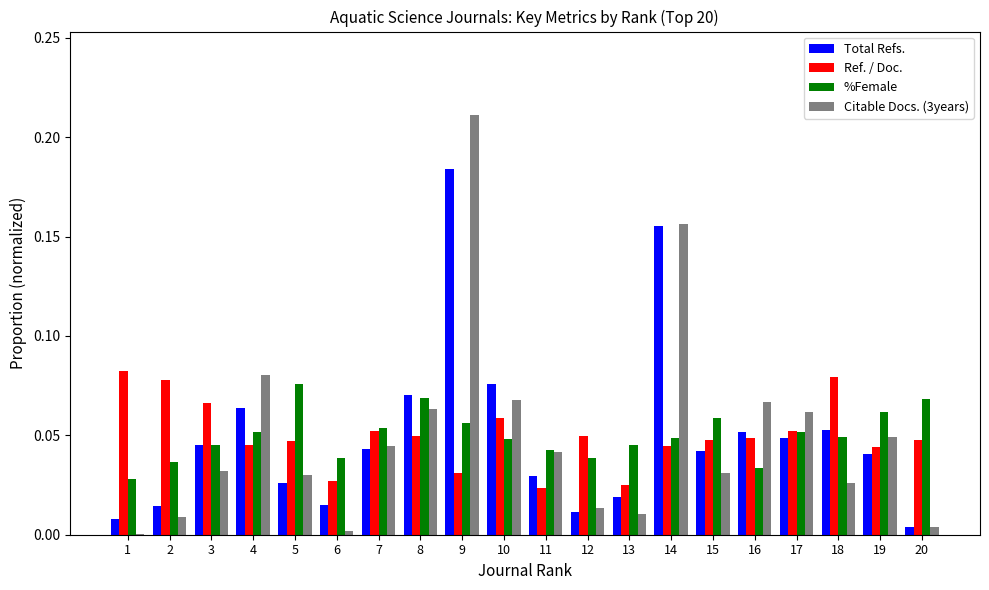

At which category is the sum across all series the highest?

9